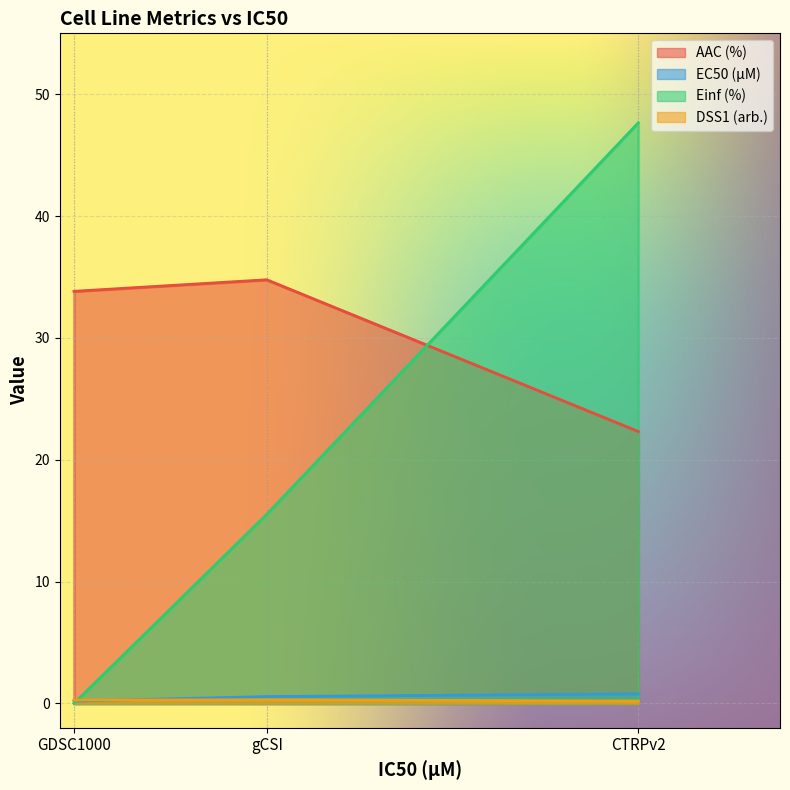

How many lines are shown in the chart?

4